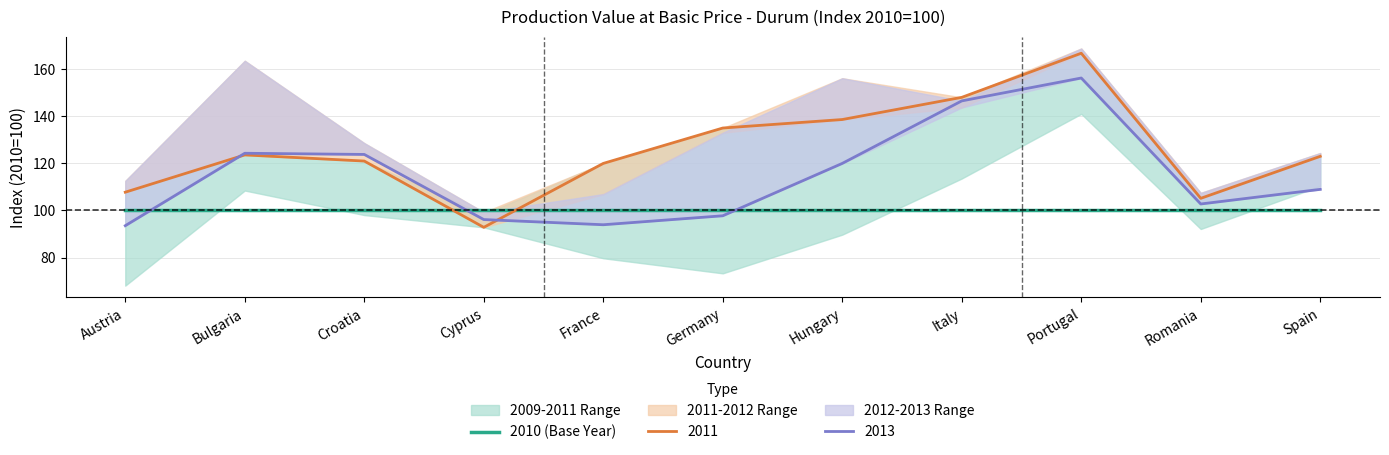

True or false: 2013 has a value of 124.2 at Bulgaria.

True